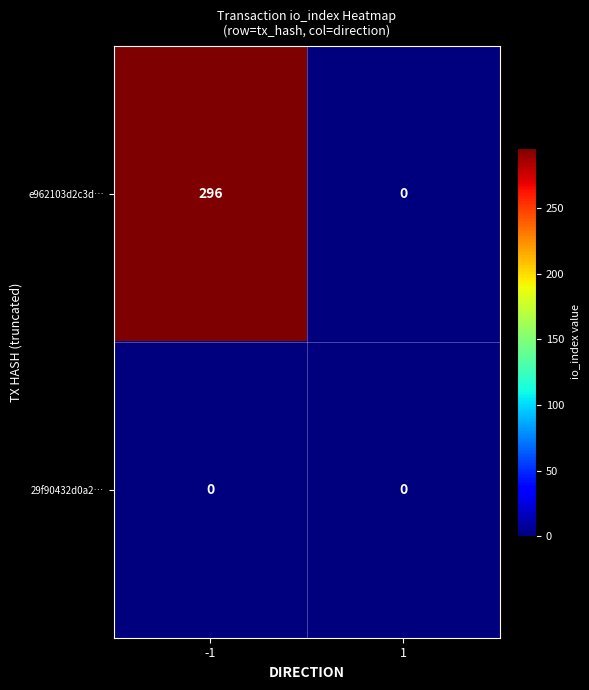

How many data points does each series have?

2